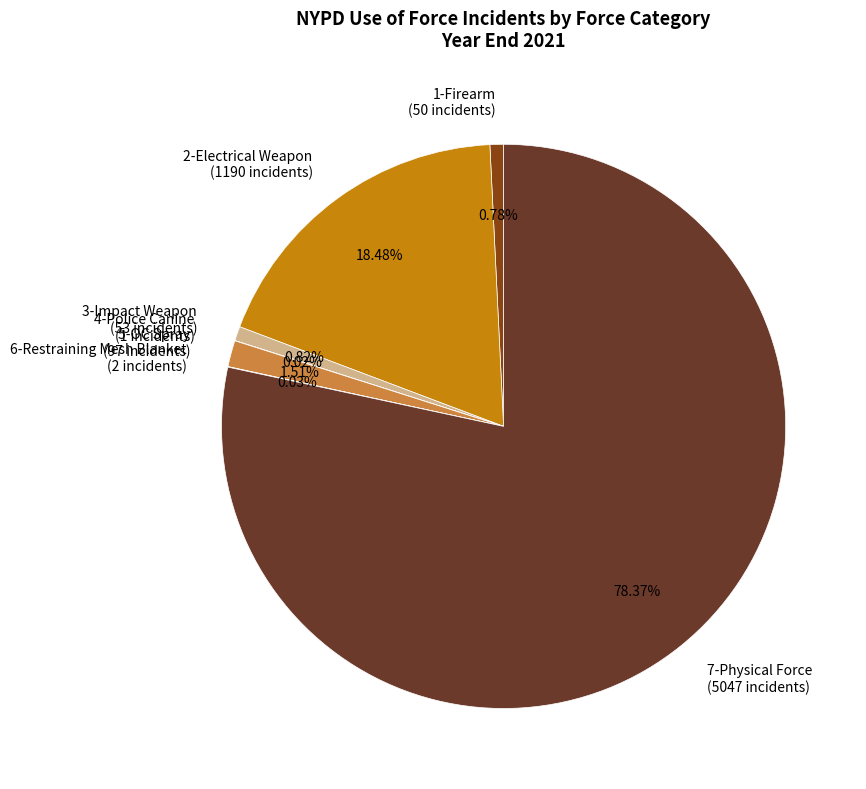

Approximately how many times larger is the value at 2-Electrical Weapon compared to 1-Firearm?

23.8